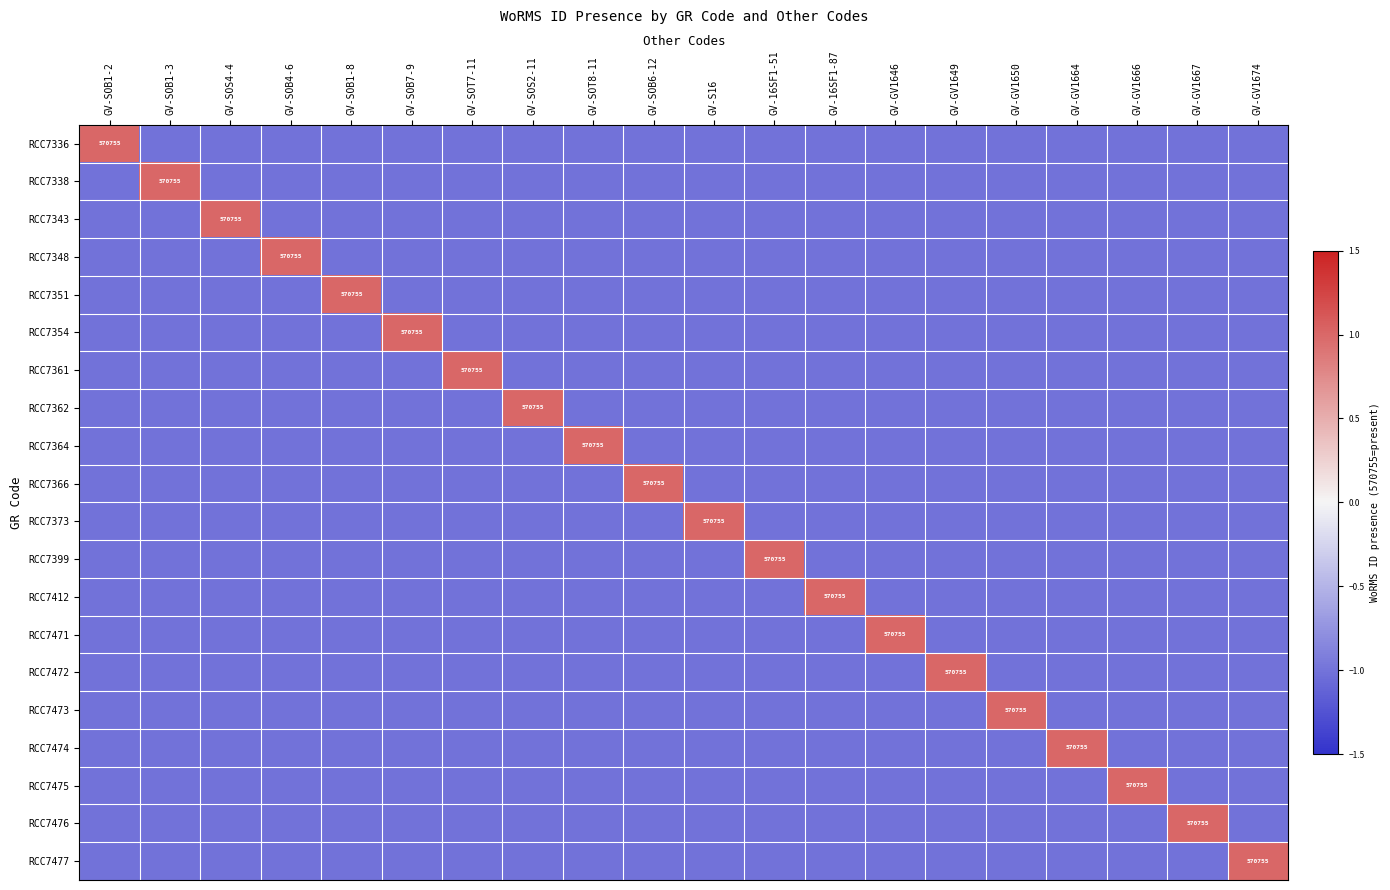

Is the value of RCC7477 at GV-S16 greater than the value of RCC7471 at GV-16SF1-87?

No